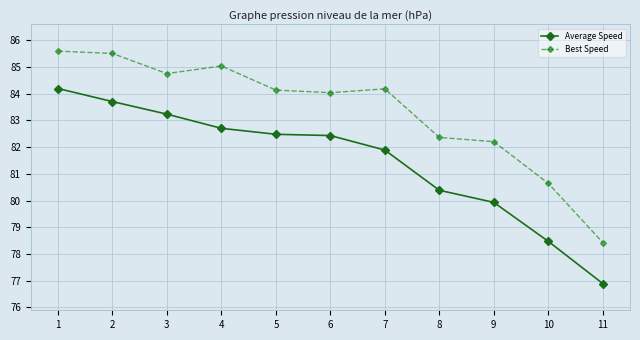

Which series has the largest total across all categories?

Best Speed